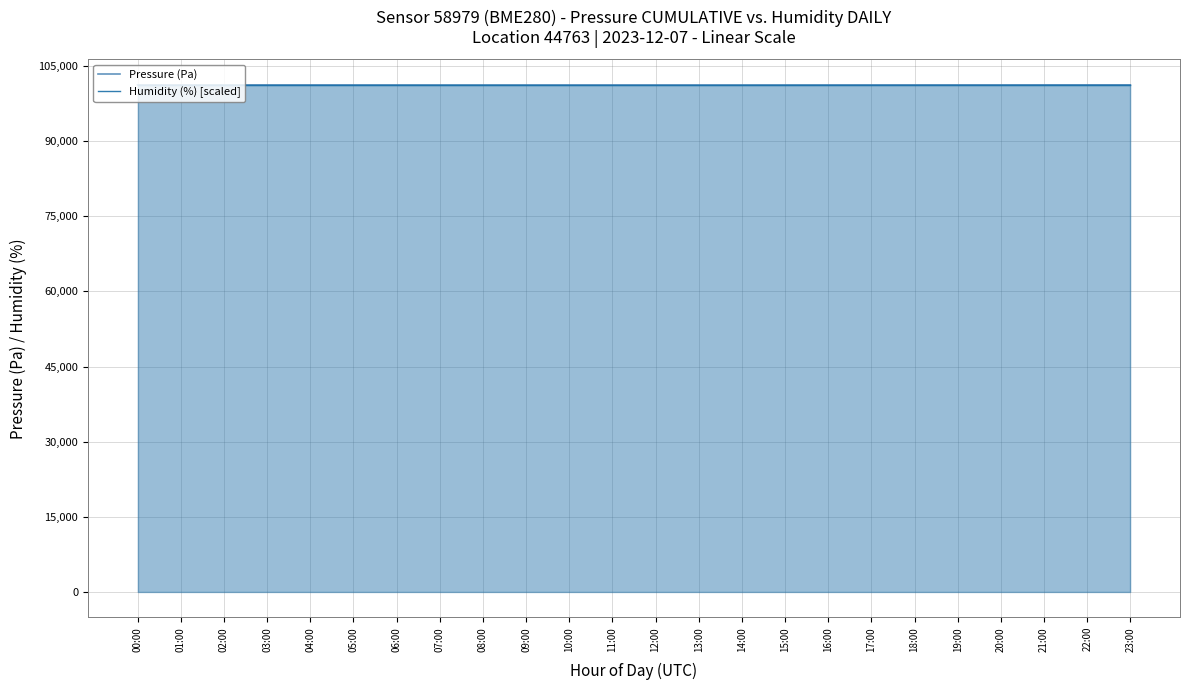

Rank the series by their maximum value, from highest to lowest.

Pressure (Pa), Humidity (%) [scaled]